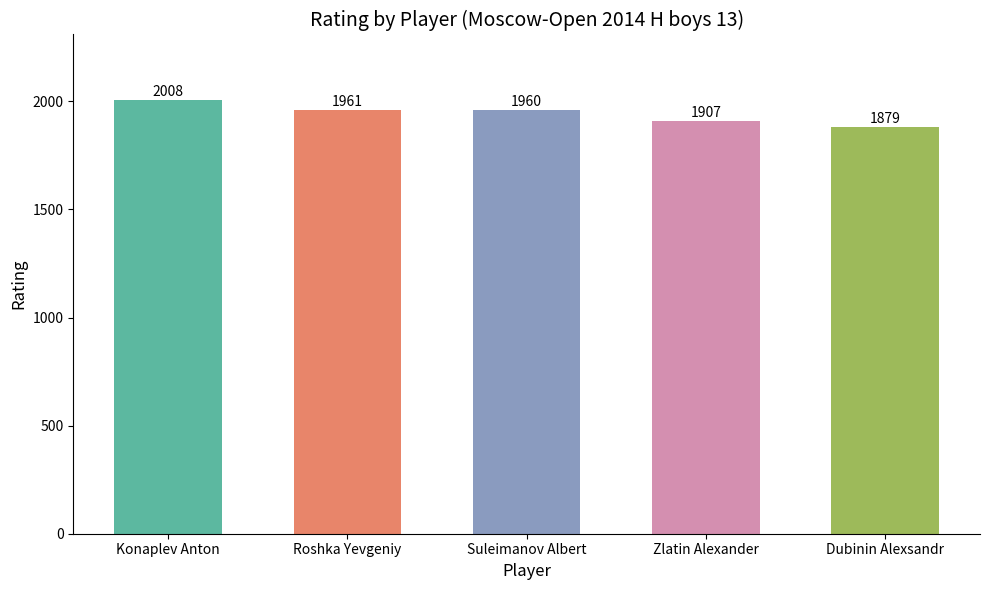

Are the bars grouped side by side (vs. stacked)?

No